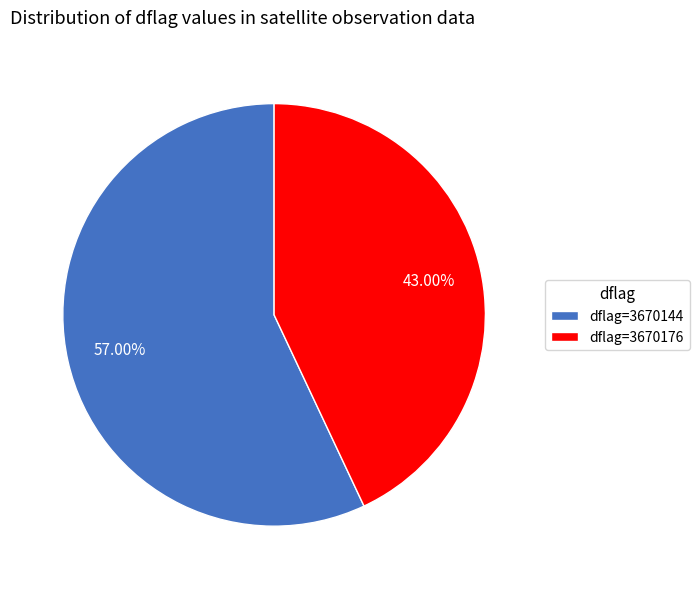

Is there any slice that represents more than half of the pie?

Yes